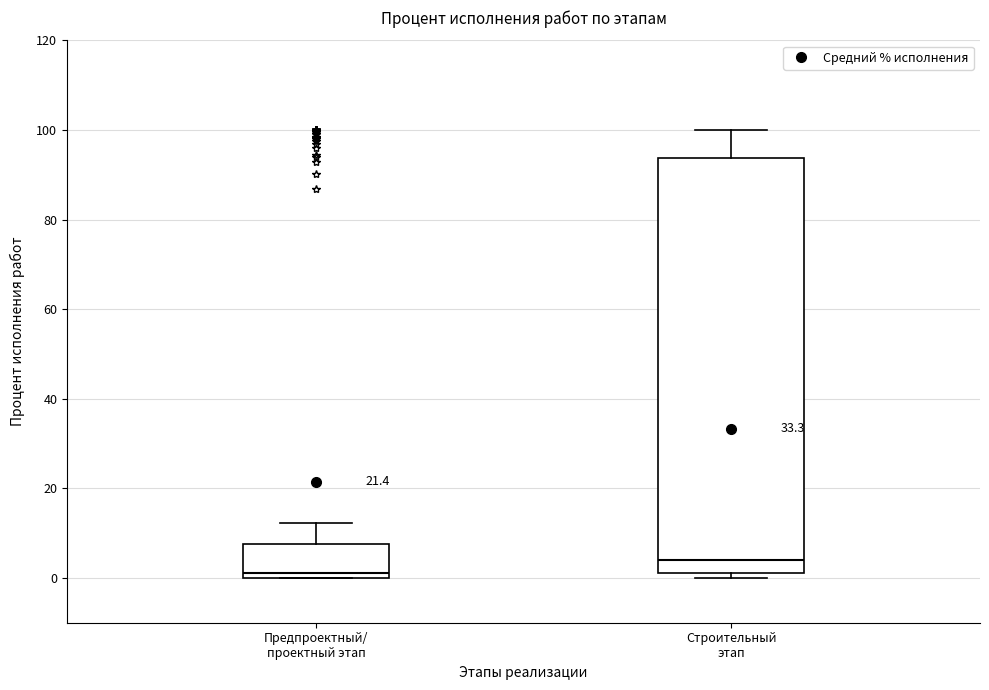

Which box is the tallest, from its lower edge to its upper edge?

Строительный этап